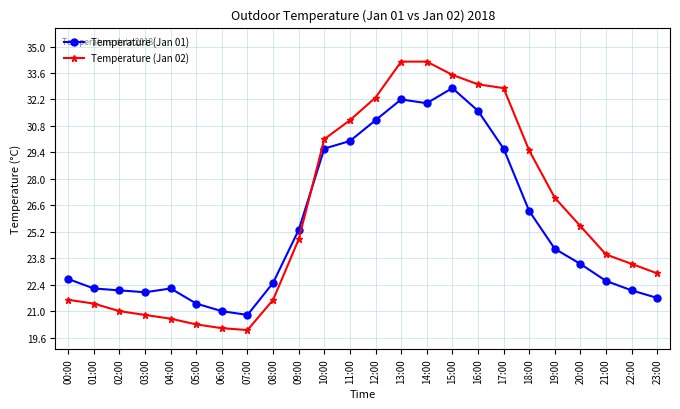

Read the Temperature (Jan 01) value at 13:00.

32.2